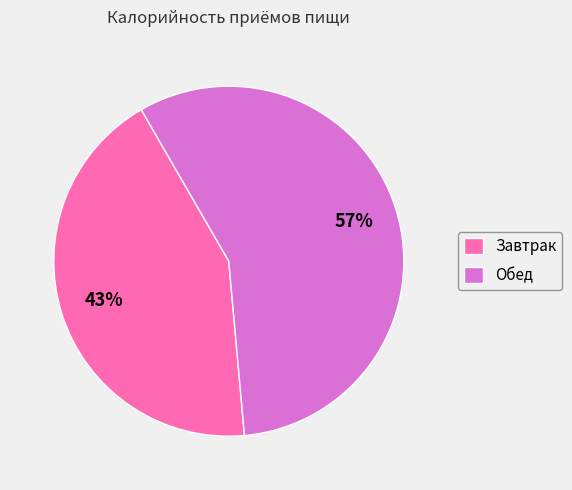

To the nearest percent, what is the average slice percentage?

50%